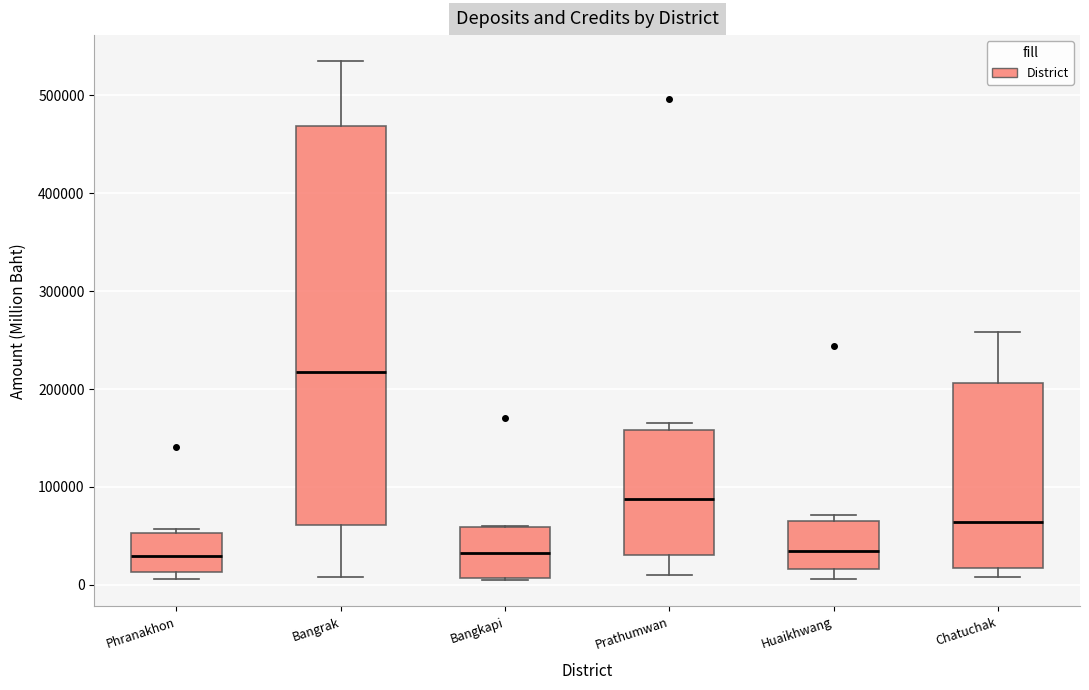

Which box is the tallest, from its lower edge to its upper edge?

Bangrak